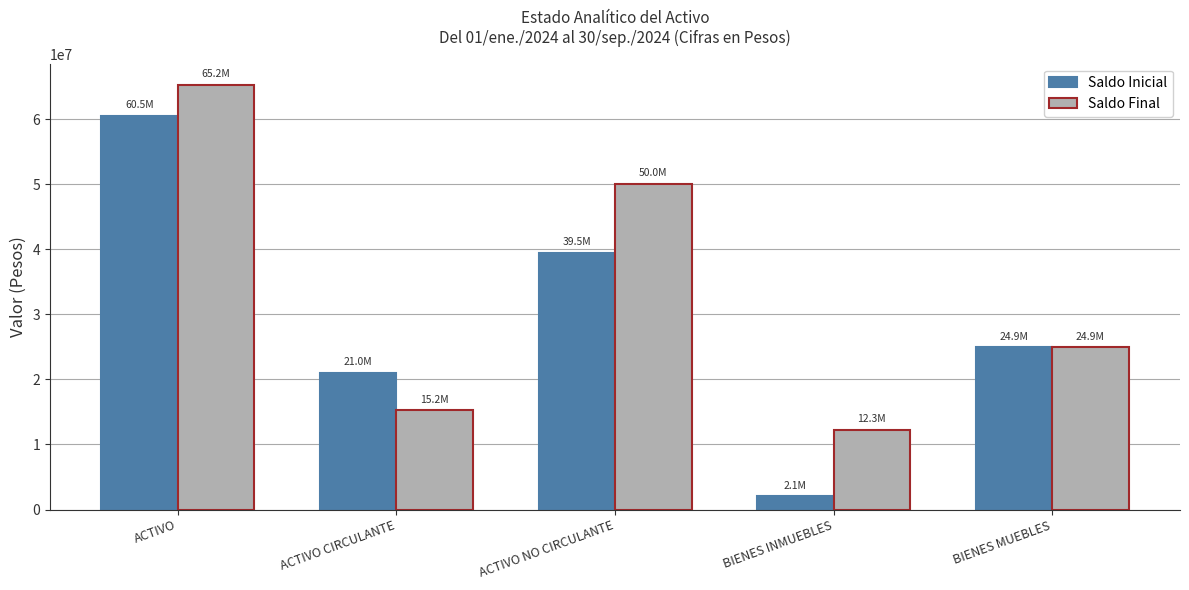

True or false: Saldo Final has a value of 17186683.5 at BIENES INMUEBLES.

False